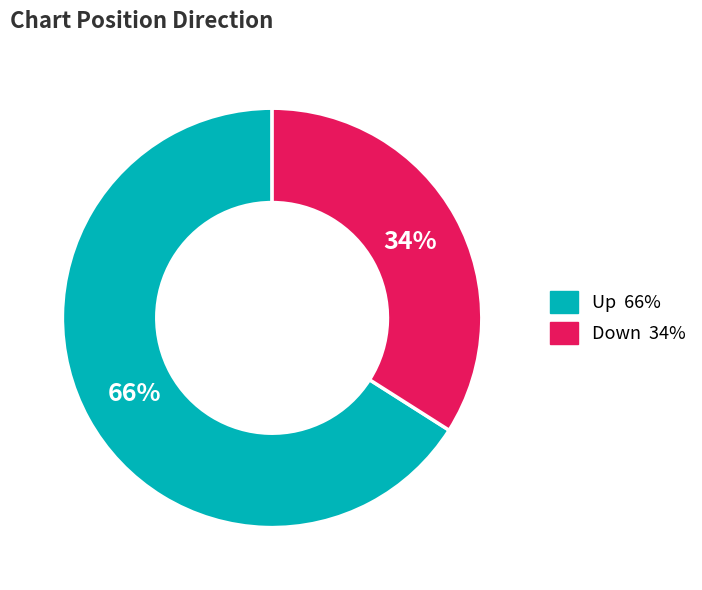

To the nearest percent, what is the average slice percentage?

50%